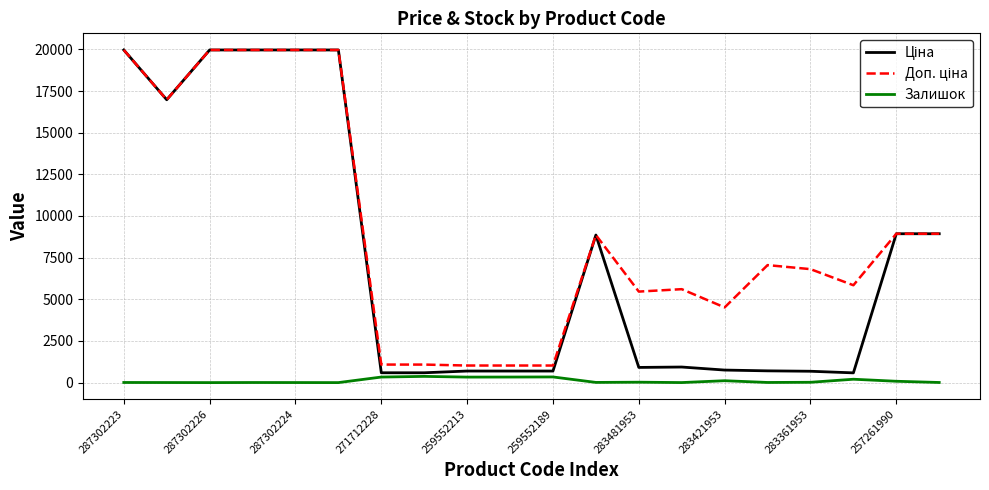

Does the chart have visible grid lines?

Yes